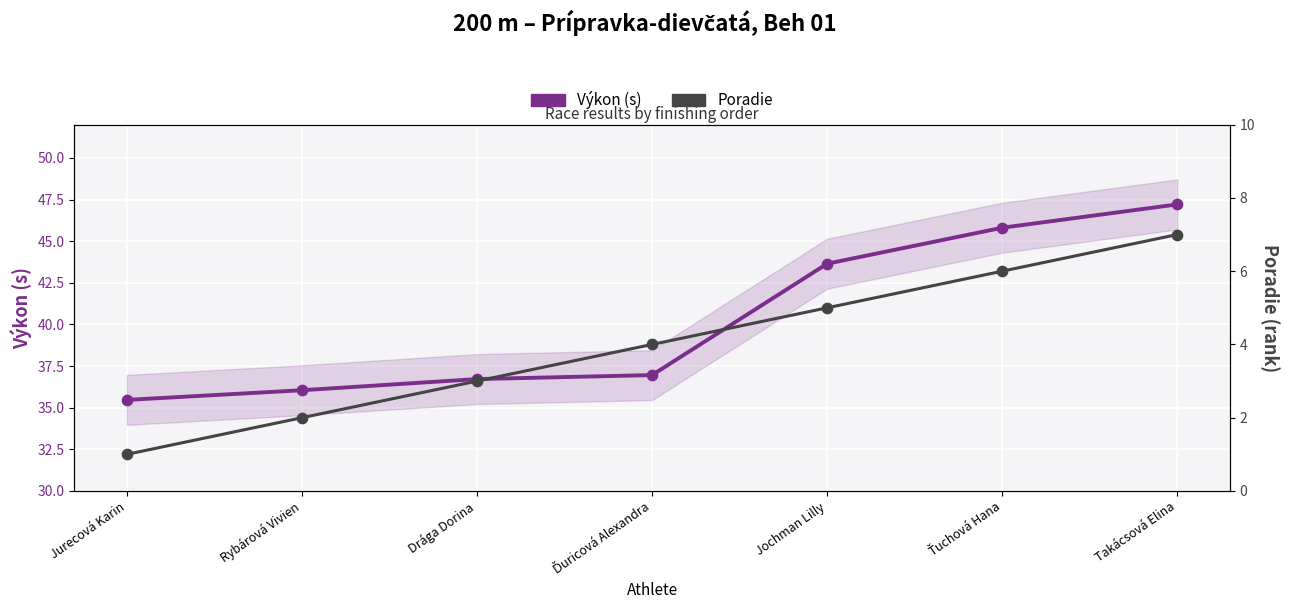

Which series contains the highest Y value?

Výkon (s)